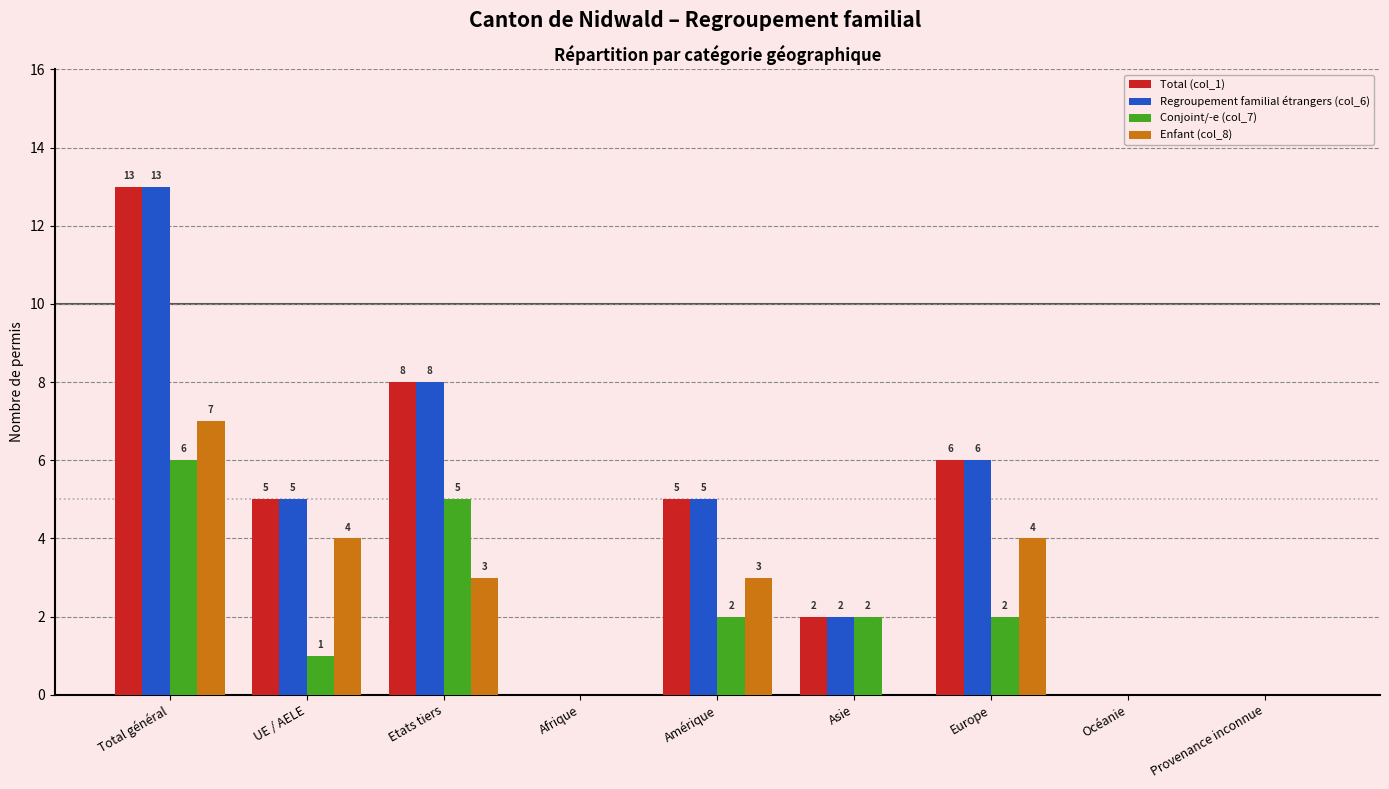

What is the highest value of the Conjoint/-e (col_7) series?

6